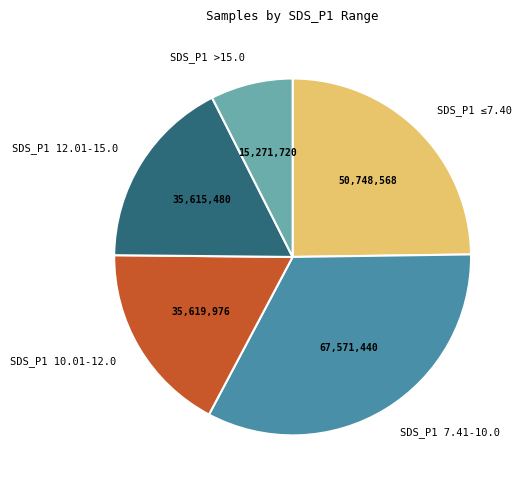

Does SDS_P1 12.01-15.0 account for over 50% of the chart?

No